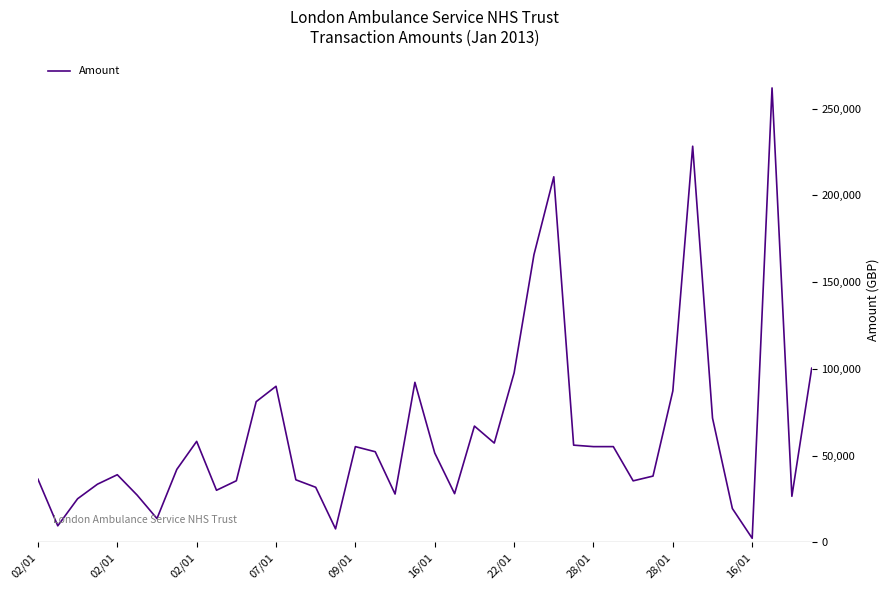

How many categories are shown in the chart?

40